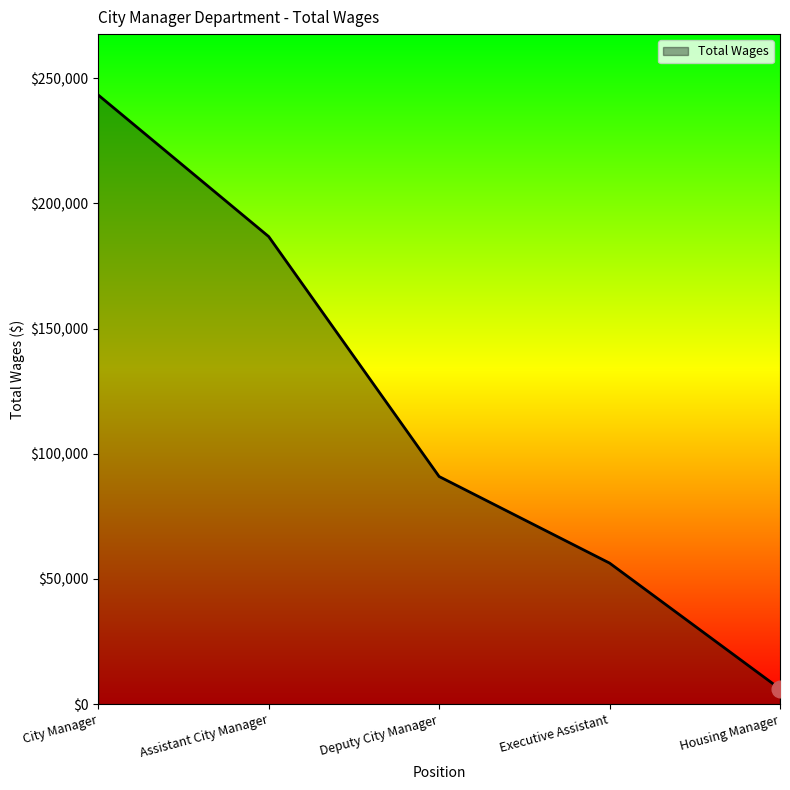

Reading left to right, transcribe all the data shown in this chart.

City Manager=243280	Assistant City Manager=186744	Deputy City Manager=90900	Executive Assistant=56327	Housing Manager=6072